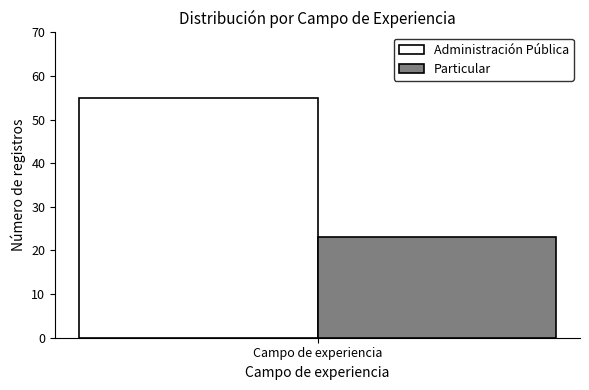

The value of Administración Pública at Campo de experiencia is 83. True or false?

False